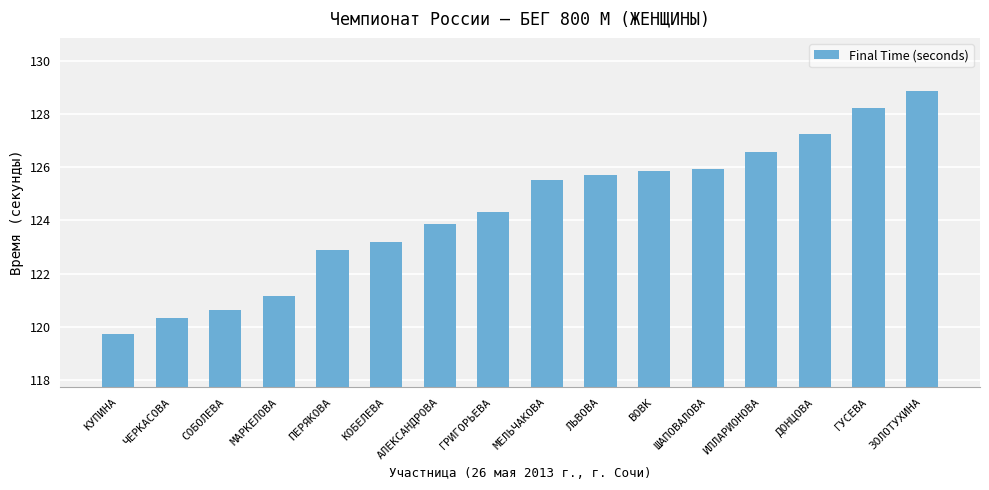

Is it true that the value at КУПИНА is 119.7?

True